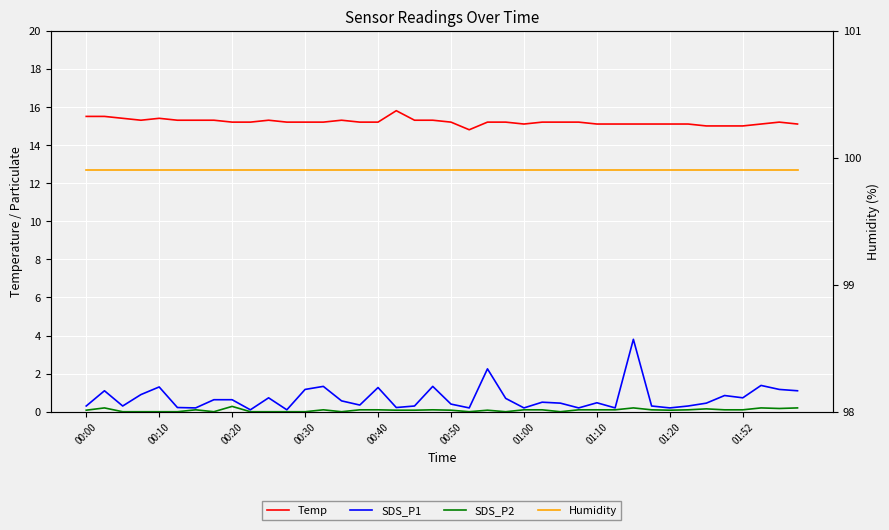

What is the difference between the highest and lowest values at 17?

99.8